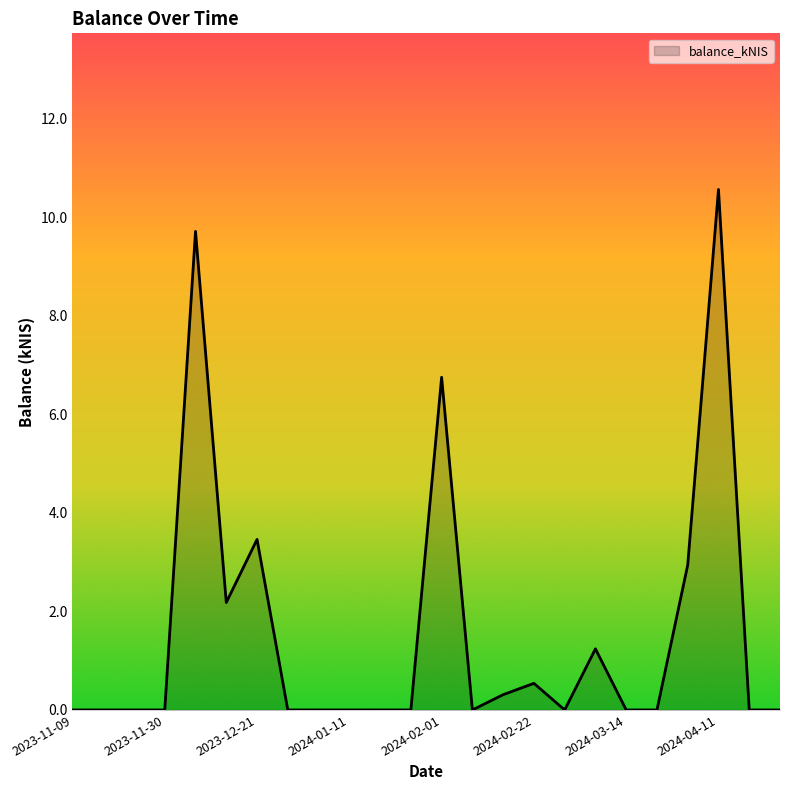

What is the difference between the maximum and minimum values?

10.6